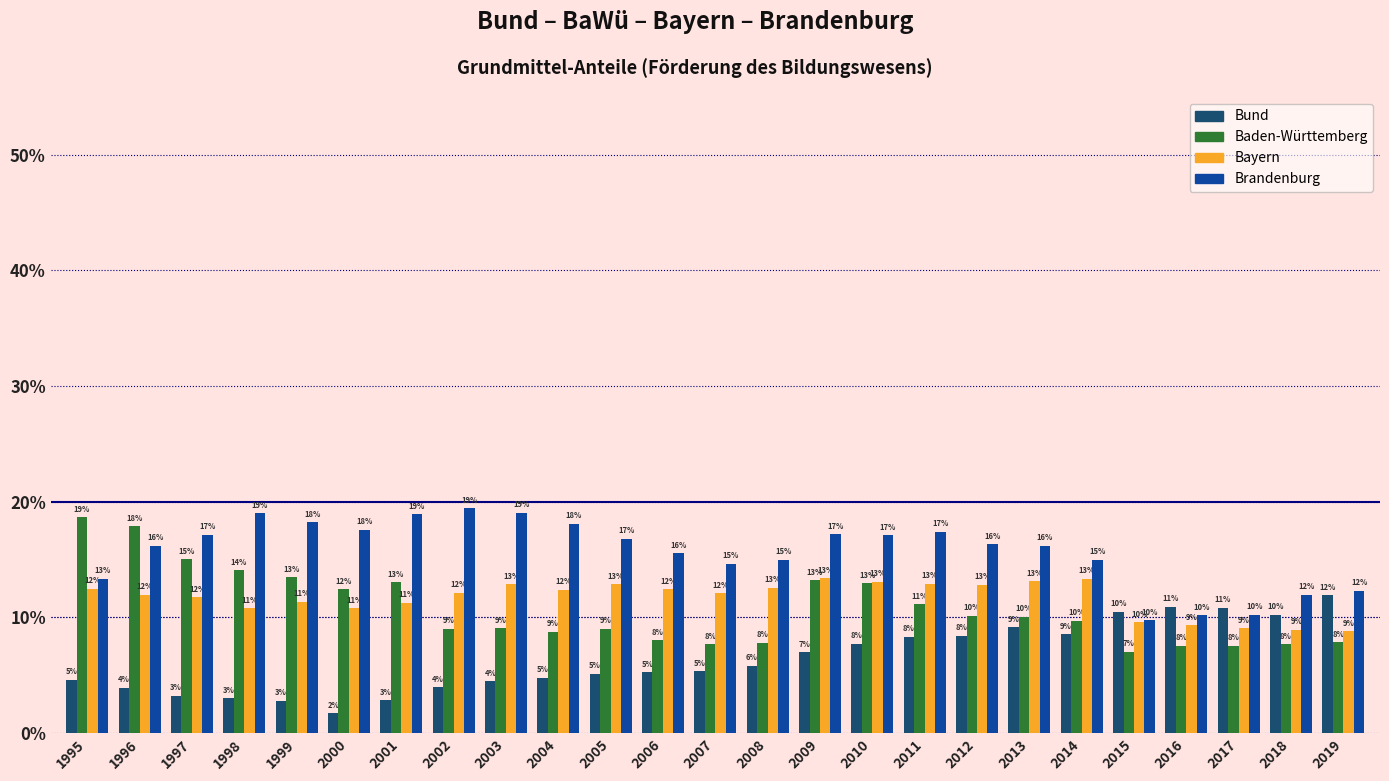

Is the value of Bayern at 2016 greater than the value of Bund at 2019?

No